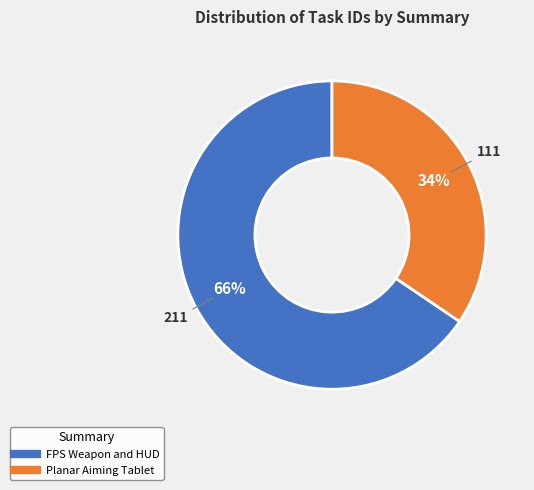

True or false: Planar Aiming Tablet accounts for 34% of the total.

True